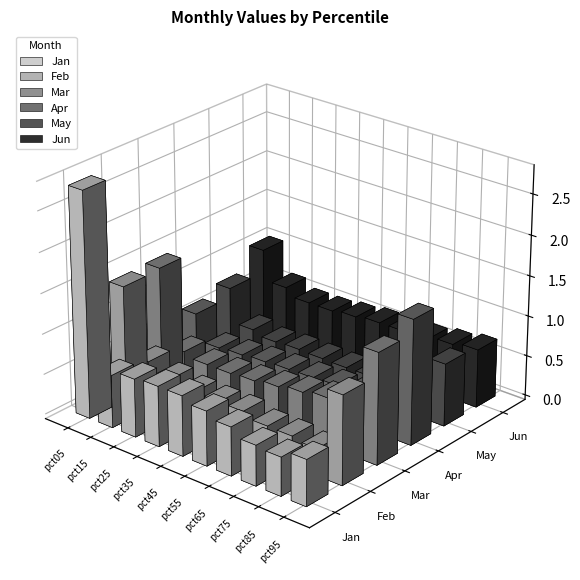

At which label does Feb reach its minimum?

pct85